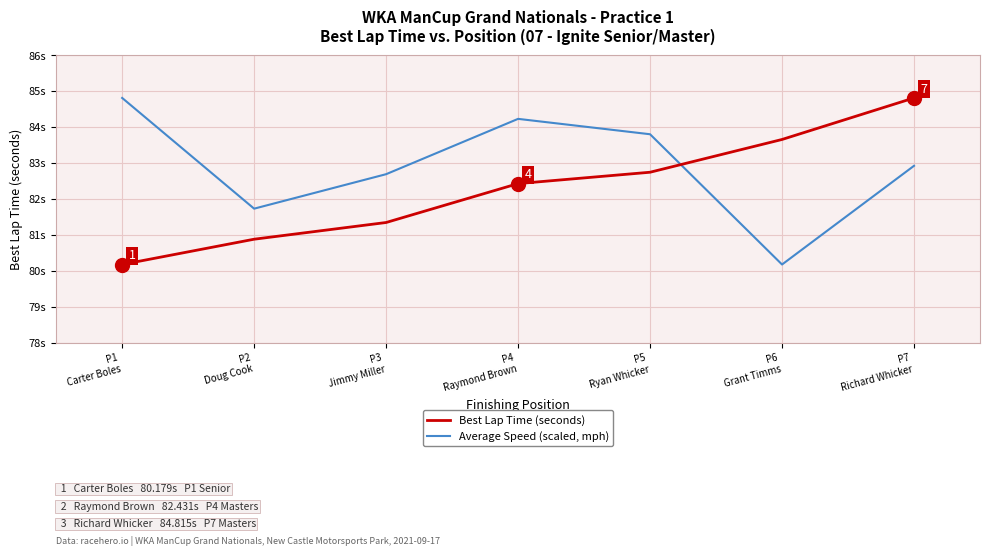

Reading left to right, transcribe all the data shown in this chart.

Best Lap Time (seconds): 80.2	80.9	81.3	82.4	82.7	83.7	84.8
Average Speed (scaled, mph): 84.8	81.7	82.7	84.2	83.8	80.2	82.9